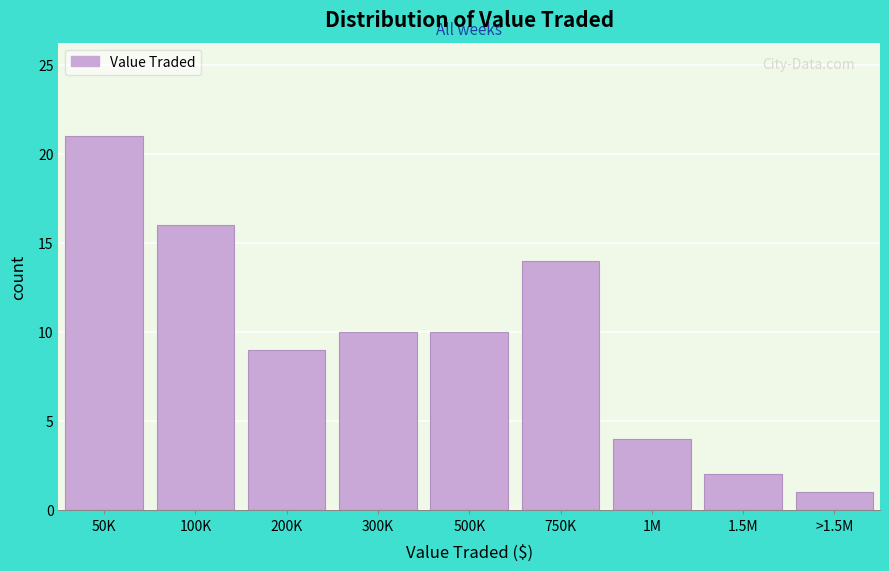

Reading left to right, list all the values displayed in this chart.

50K=21	100K=16	200K=9	300K=10	500K=10	750K=14	1M=4	1.5M=2	>1.5M=1